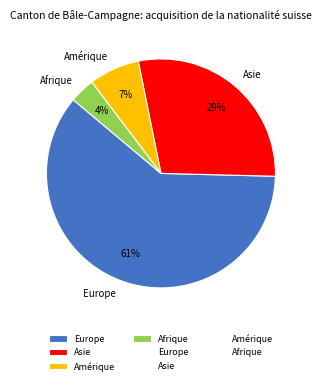

Count the number of slices in the pie.

4